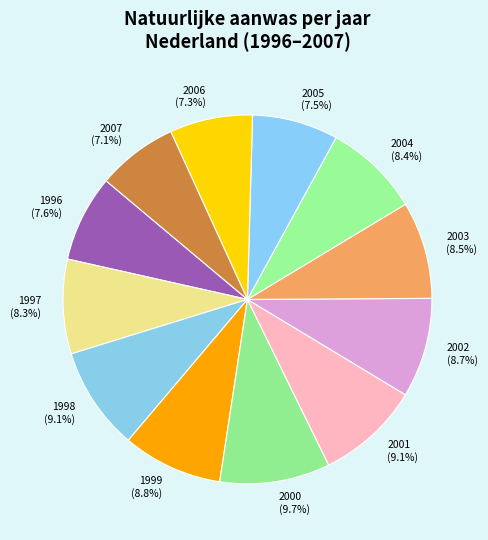

How many segments does this pie chart have?

12